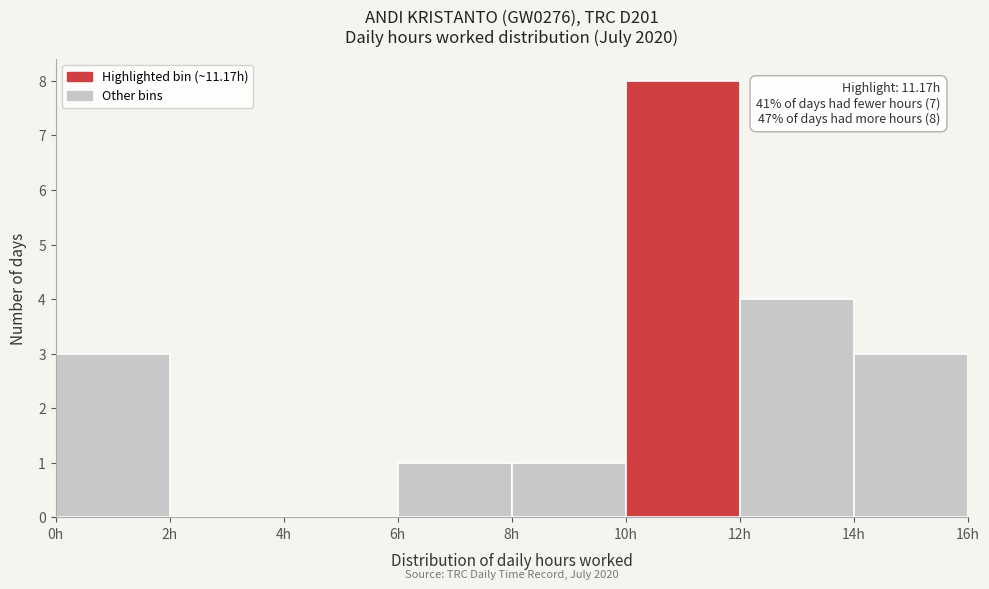

Which range on the x-axis has the tallest bar?

10 to 12